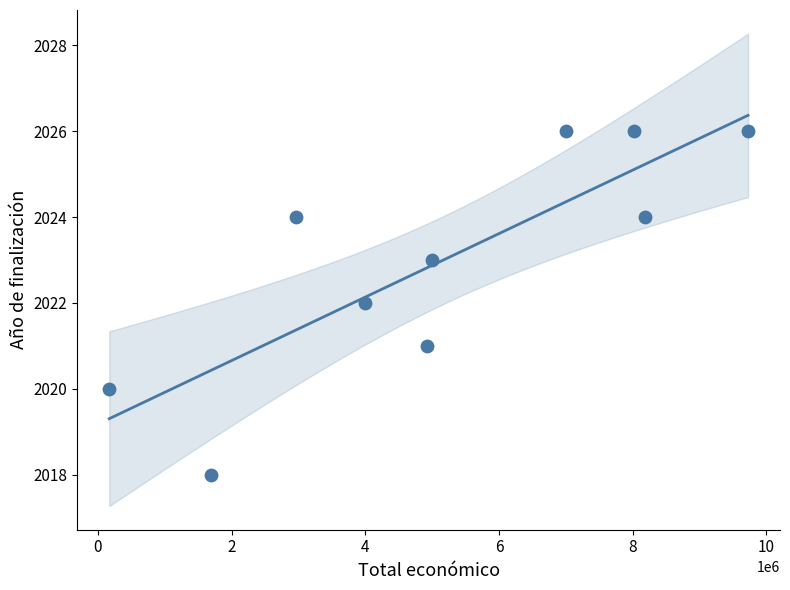

What is the range of X values (max minus min)?

9554642